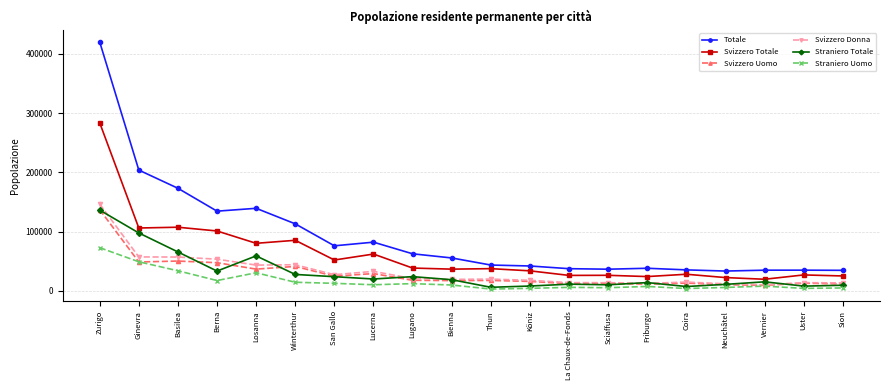

What is the difference between the Straniero Totale values at Winterthur and Lugano?

3699